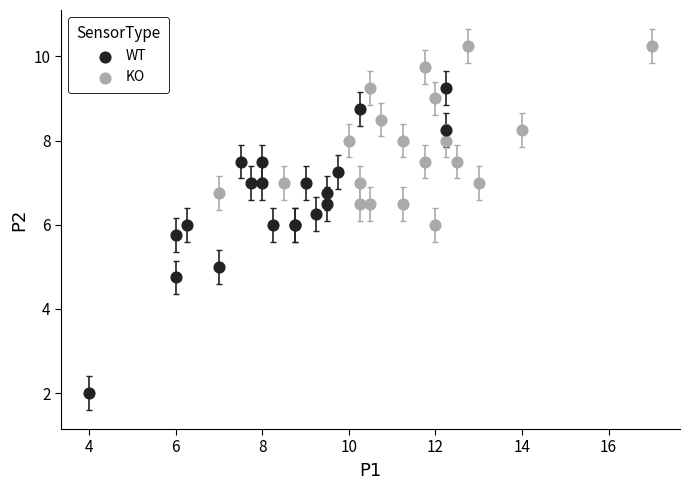

Which series has the largest Y range (max minus min)?

WT